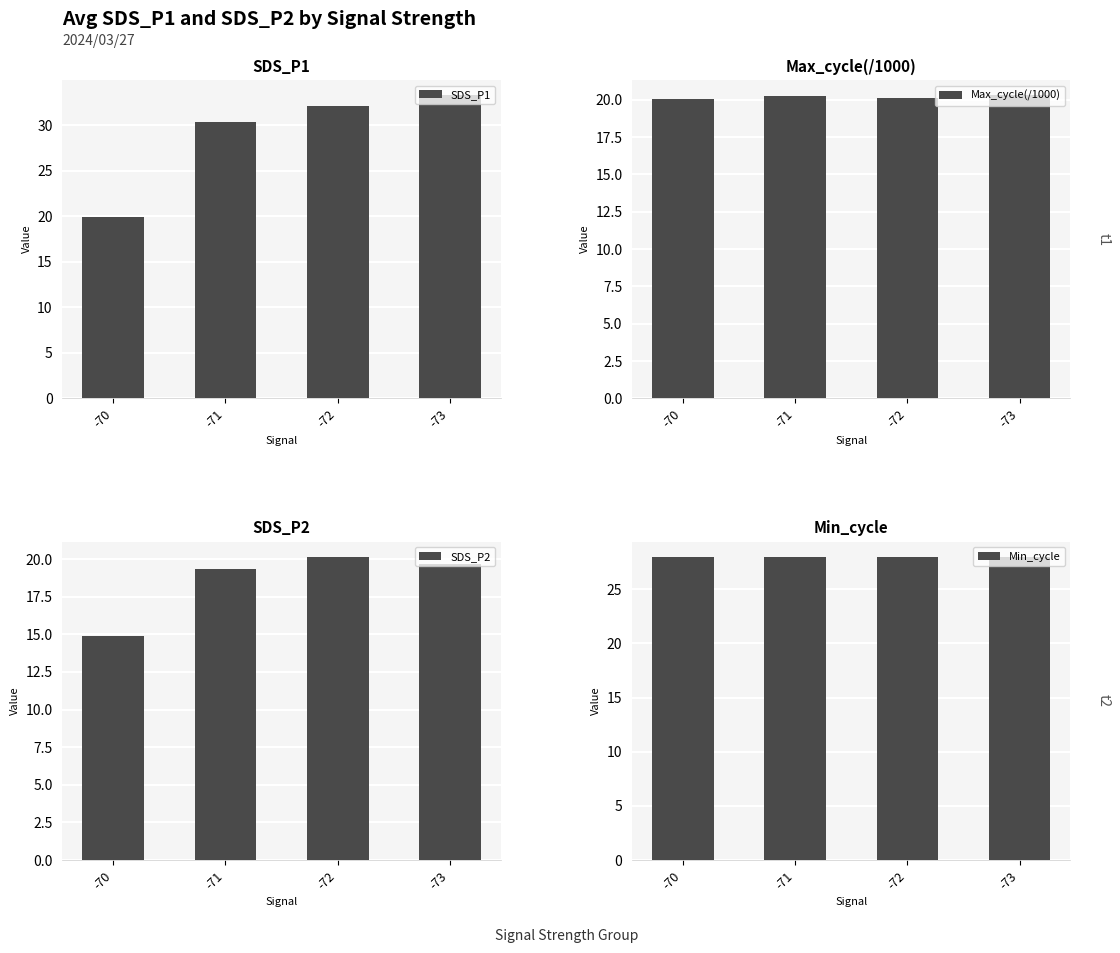

Count the Max_cycle(/1000) values in the range 20 to 21.

4